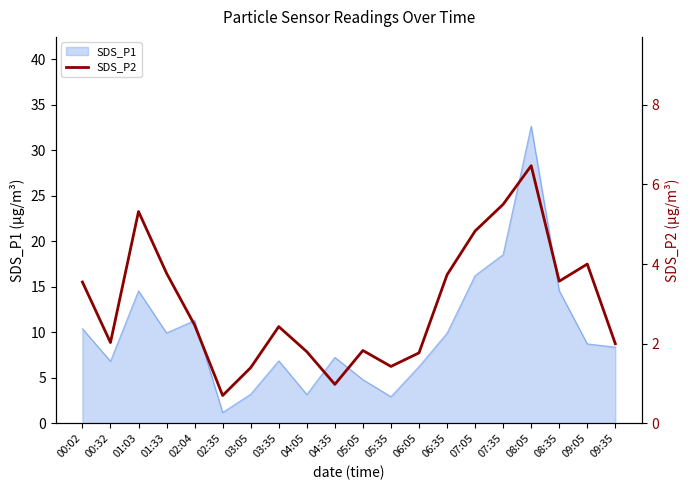

The value of SDS_P1 at 04:05 is 1.1. True or false?

False